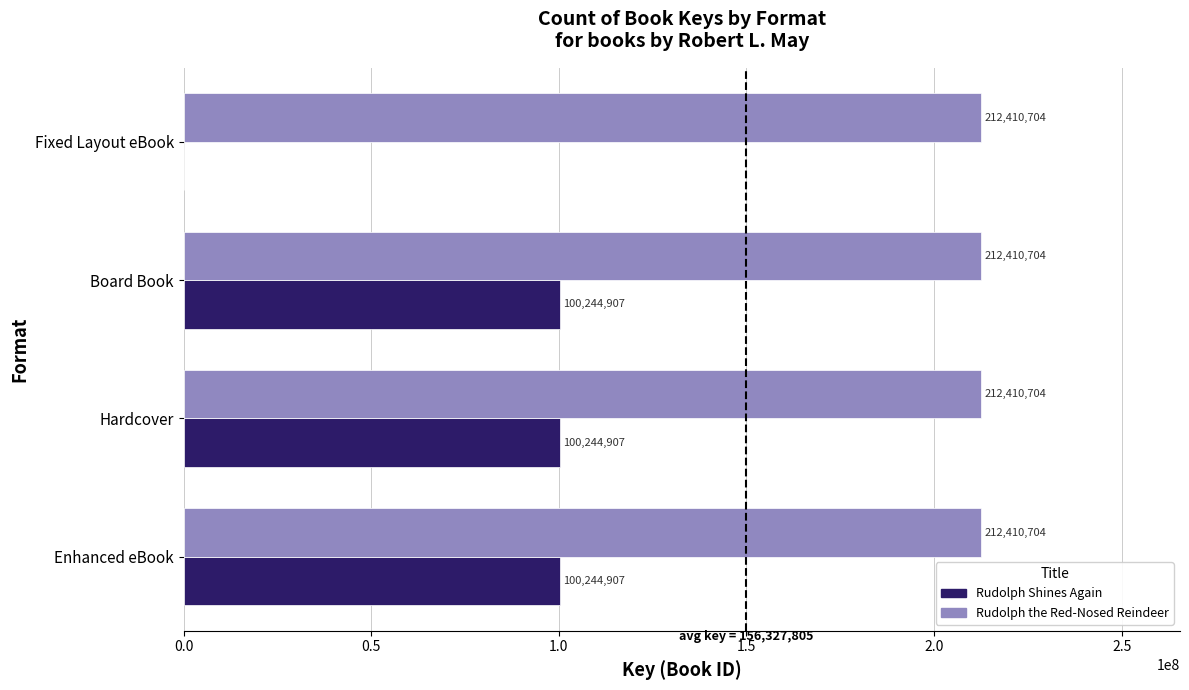

True or false: Rudolph Shines Again has a value of 100244907 at Enhanced eBook.

True